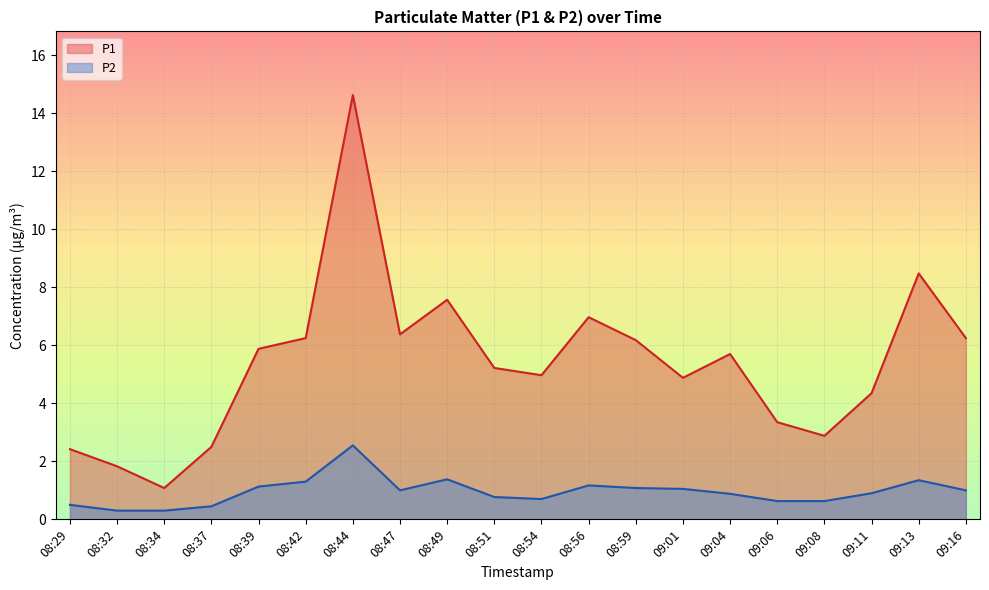

Rank the series by their average value, from highest to lowest.

P1, P2